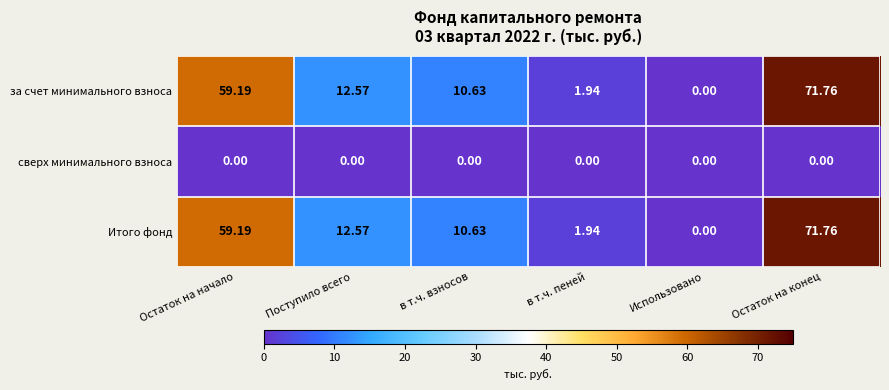

At which label does за счет минимального взноса first exceed 12?

Остаток на начало